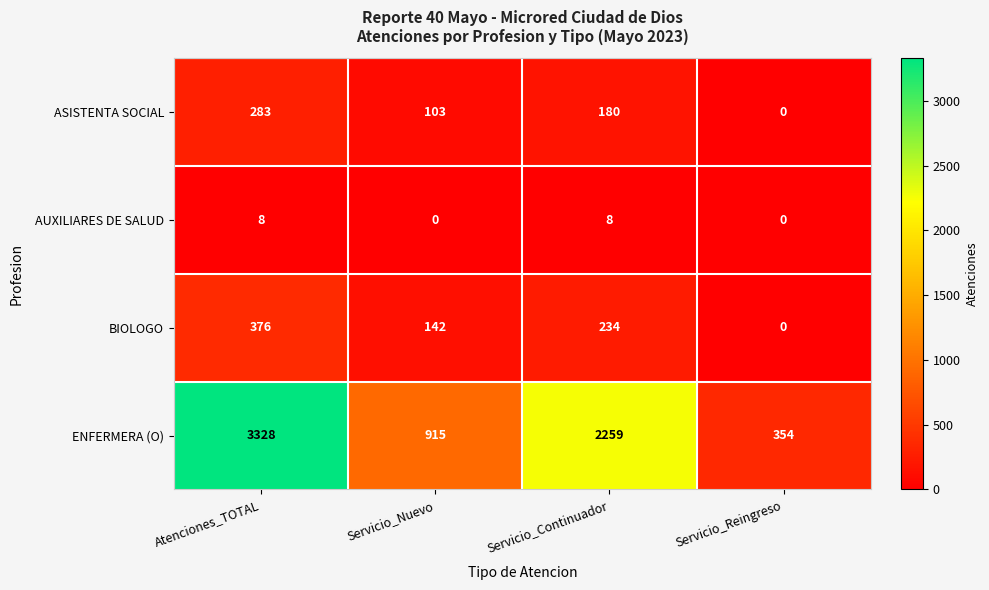

Which label corresponds to the largest value in the chart?

Atenciones_TOTAL